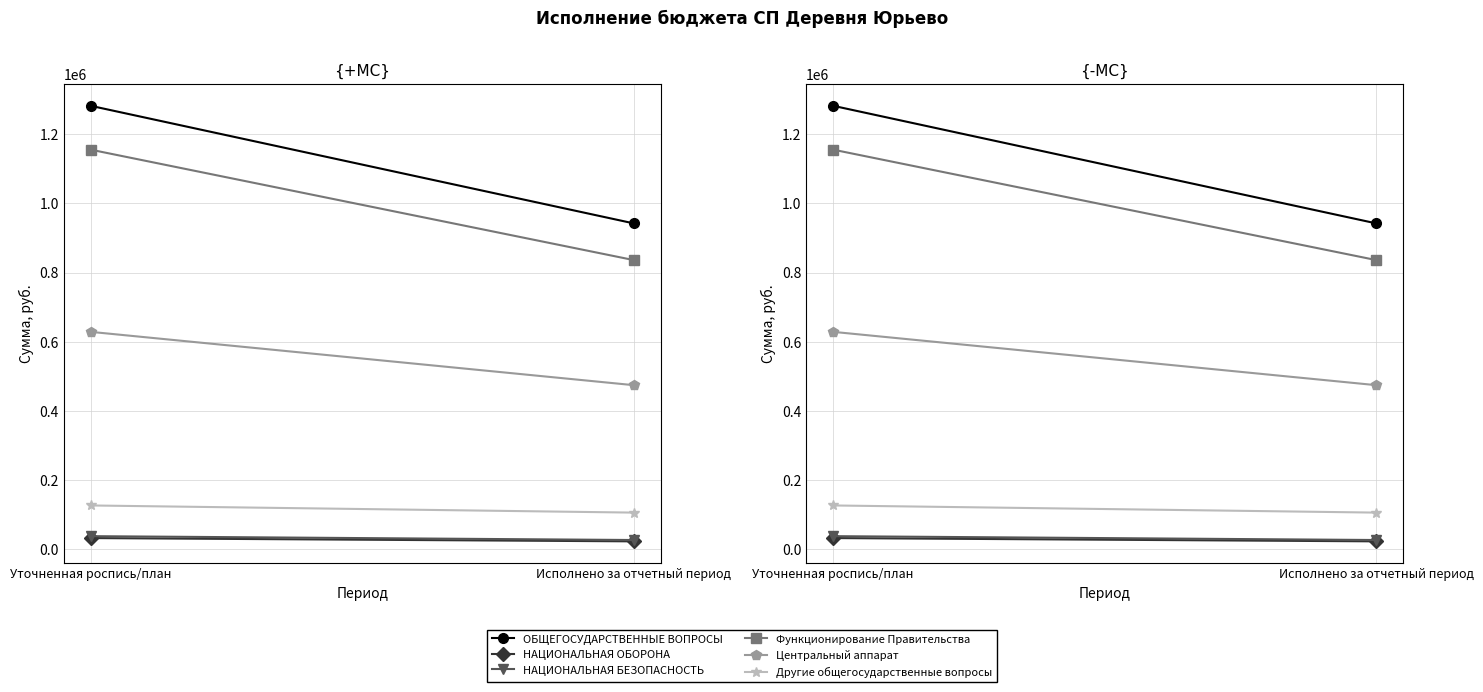

What is the average value of the Другие общегосударственные вопросы series?

116424.7